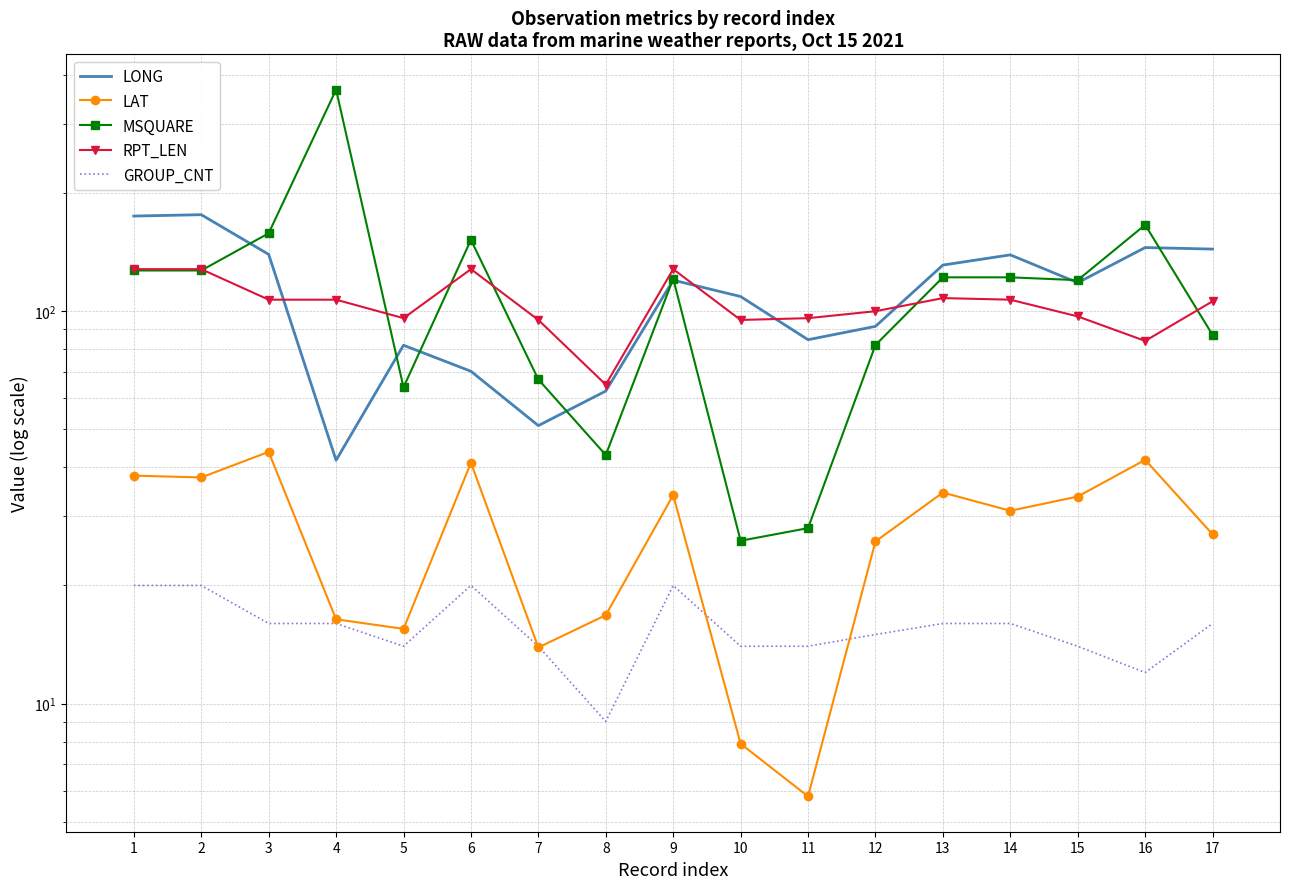

What is the difference between the second highest and minimum values in the LONG series?

133.1